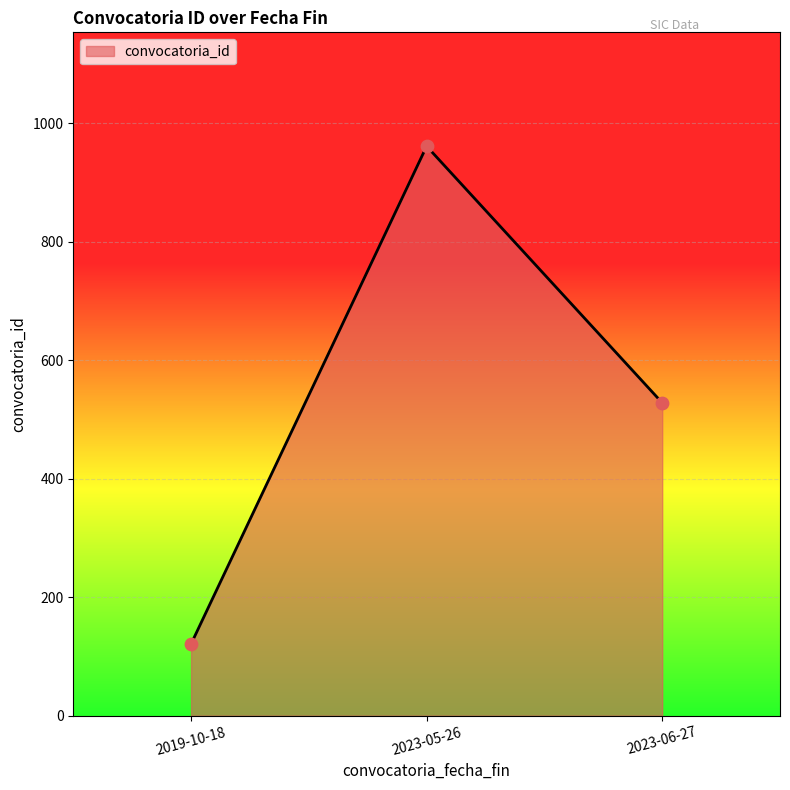

What is the change in value from 2019-10-18 to 2023-06-27?

+407